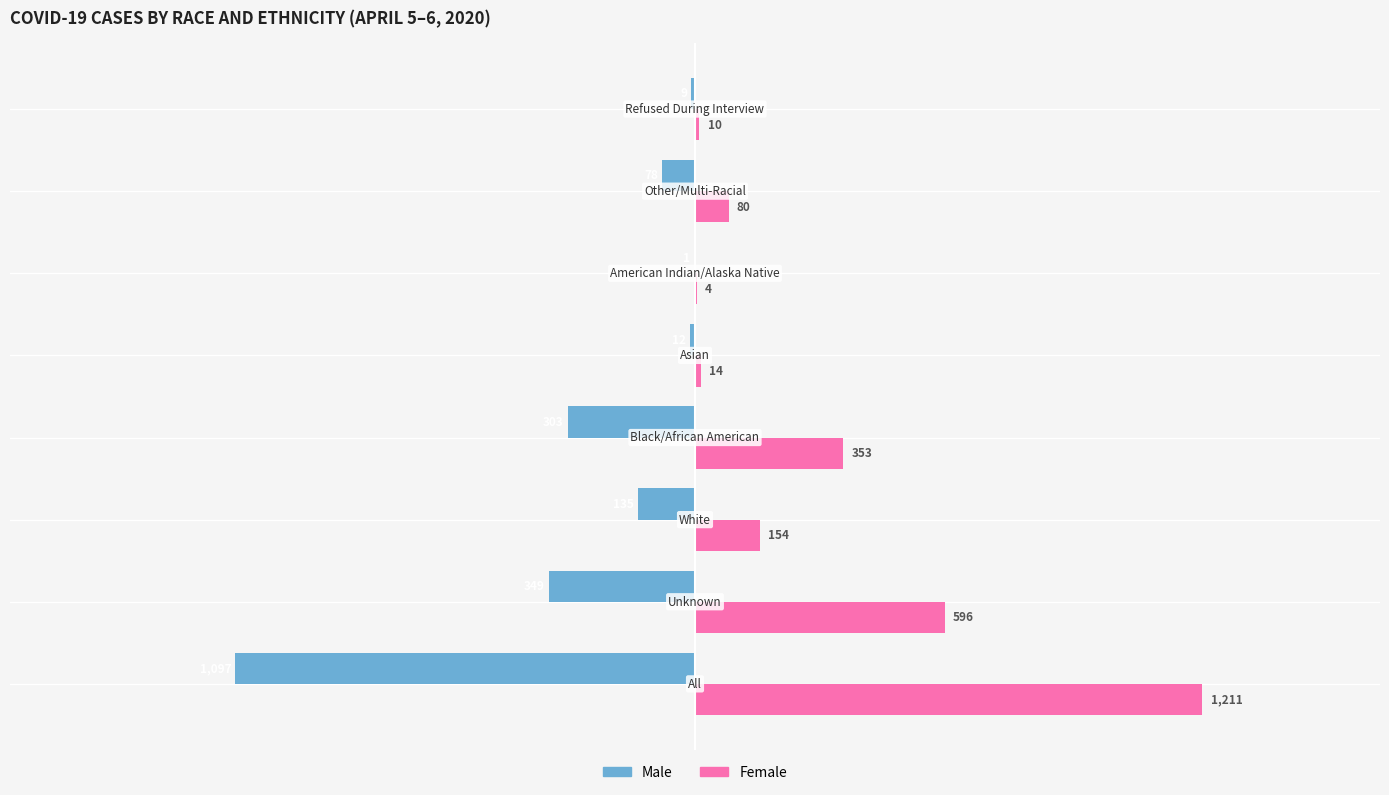

What is the sum of all Male values?

-1984